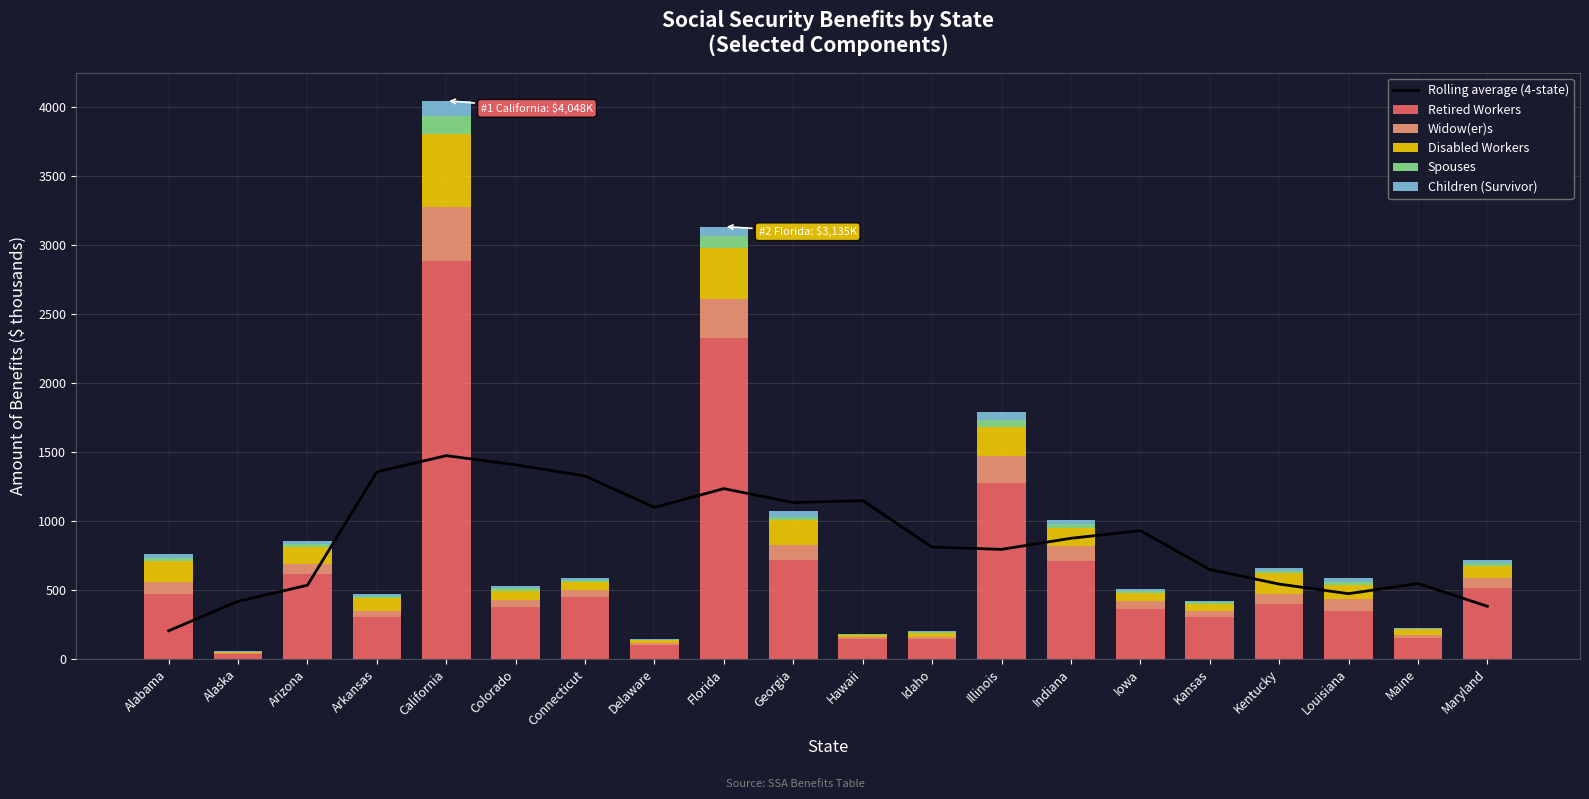

What is the lowest value of the Disabled Workers series?

8.9